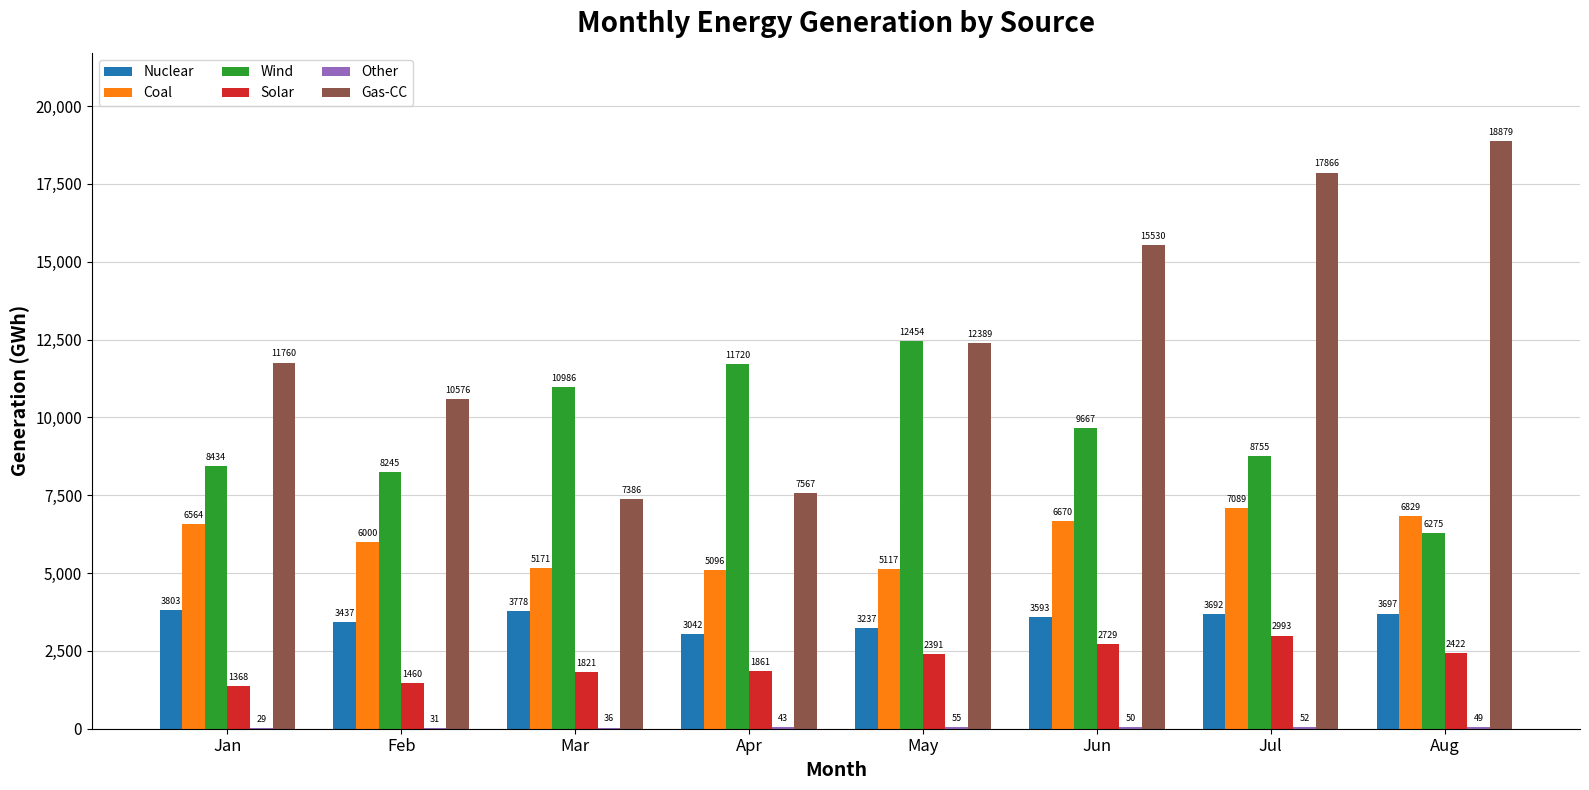

The Solar series shows 2391 at May. True or false?

True